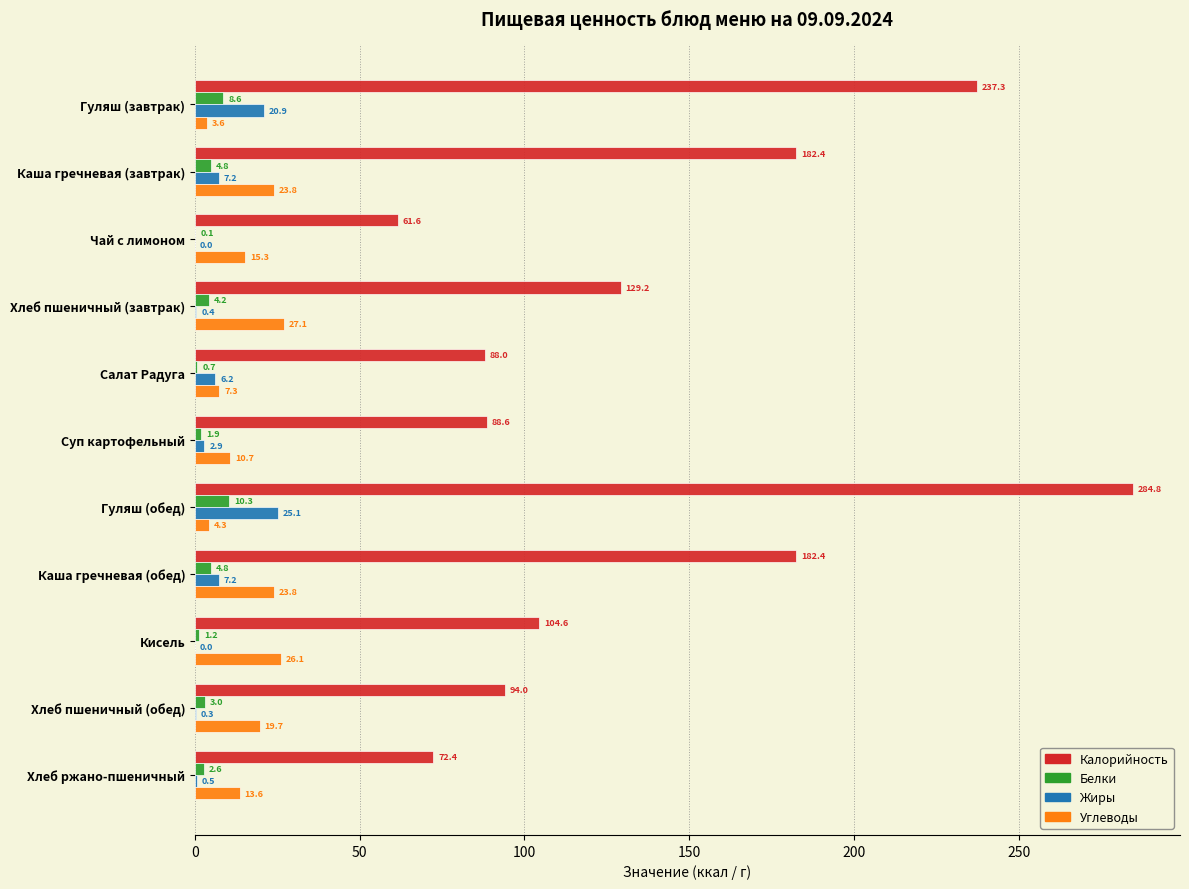

Between Суп картофельный and Каша гречневая (обед), which series saw the biggest shift?

Калорийность